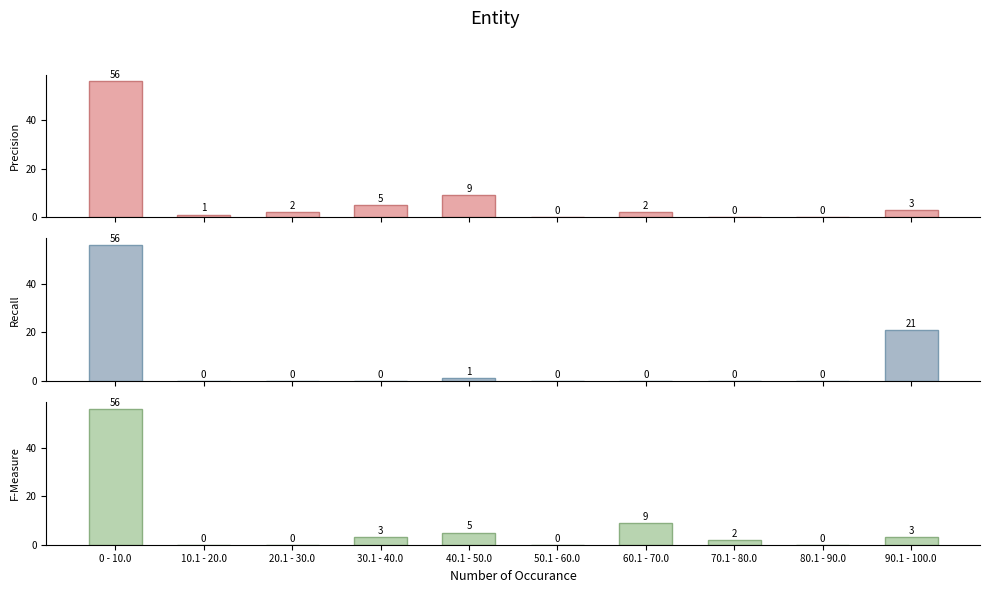

How many data points in F-Measure are less than 3?

5